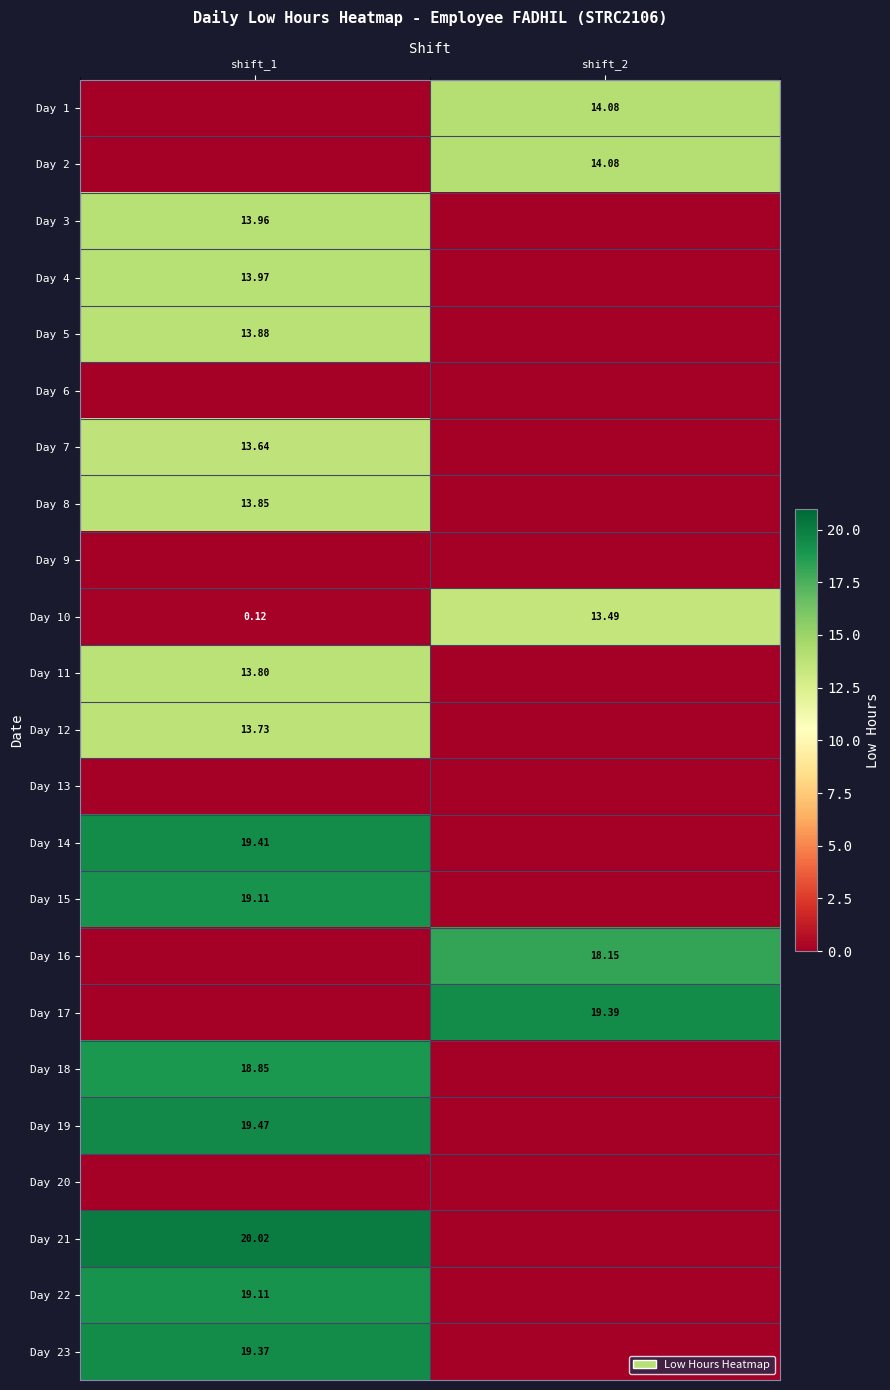

True or false: Day 20 has a value of 0.0 at shift_1.

True